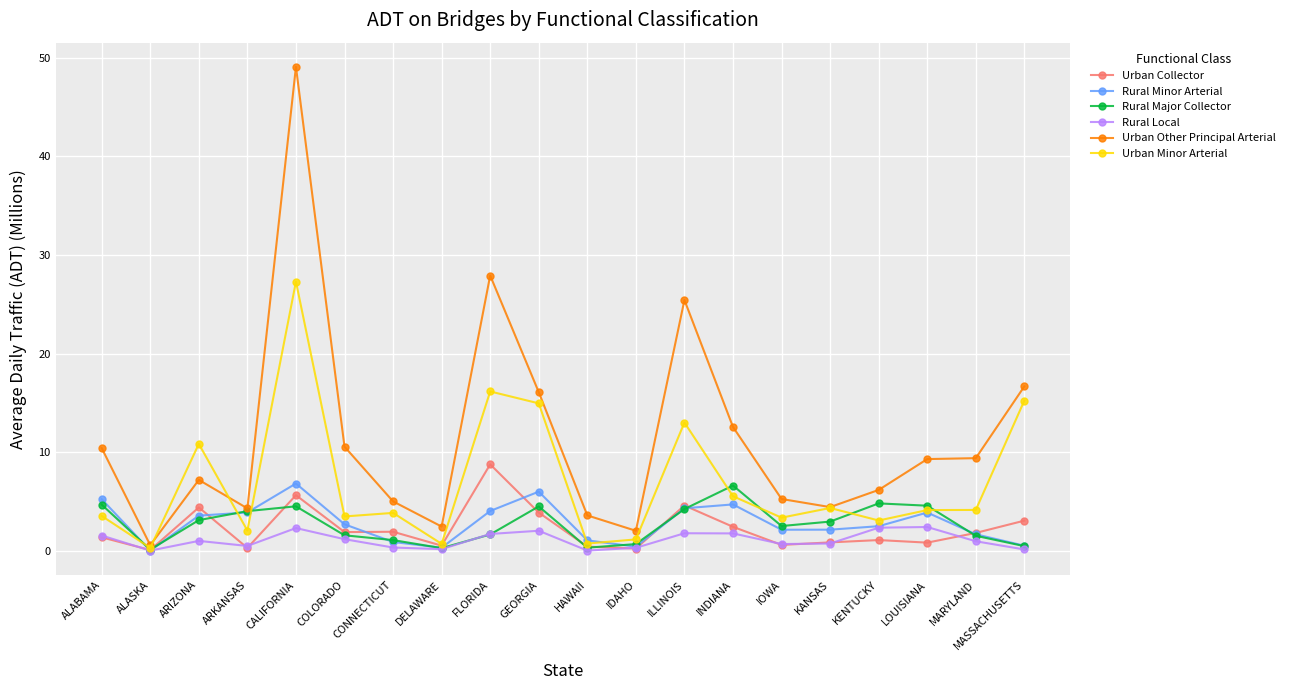

Which category has the highest value in the Urban Minor Arterial series?

CALIFORNIA